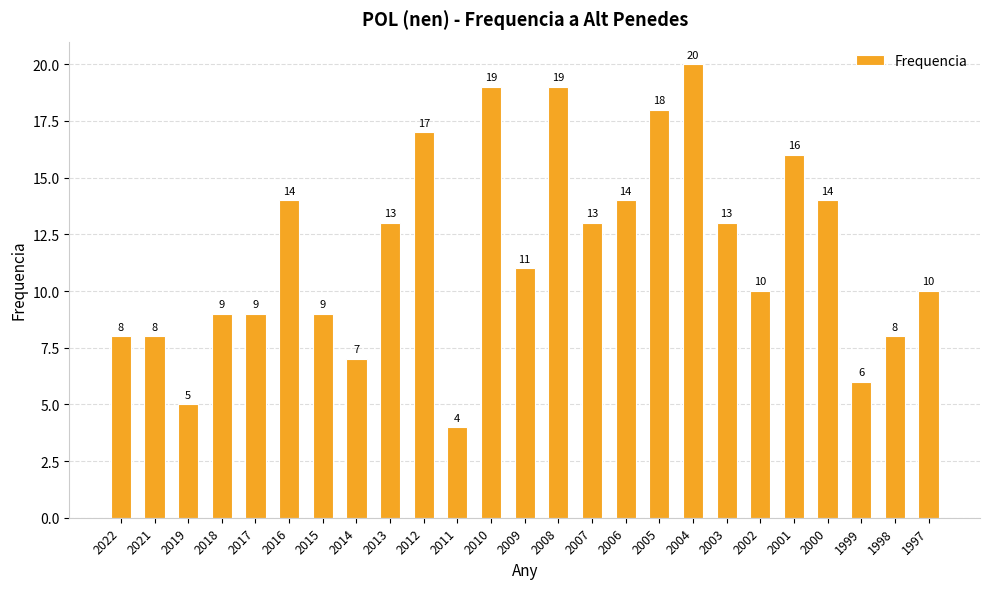

Reading right to left, transcribe all the data shown in this chart.

1997=10	1998=8	1999=6	2000=14	2001=16	2002=10	2003=13	2004=20	2005=18	2006=14	2007=13	2008=19	2009=11	2010=19	2011=4	2012=17	2013=13	2014=7	2015=9	2016=14	2017=9	2018=9	2019=5	2021=8	2022=8